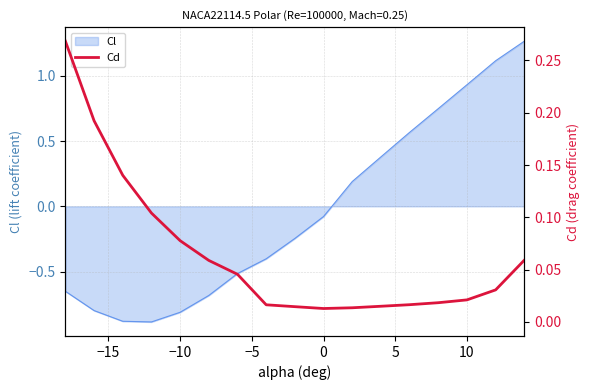

Does the chart have visible grid lines?

Yes